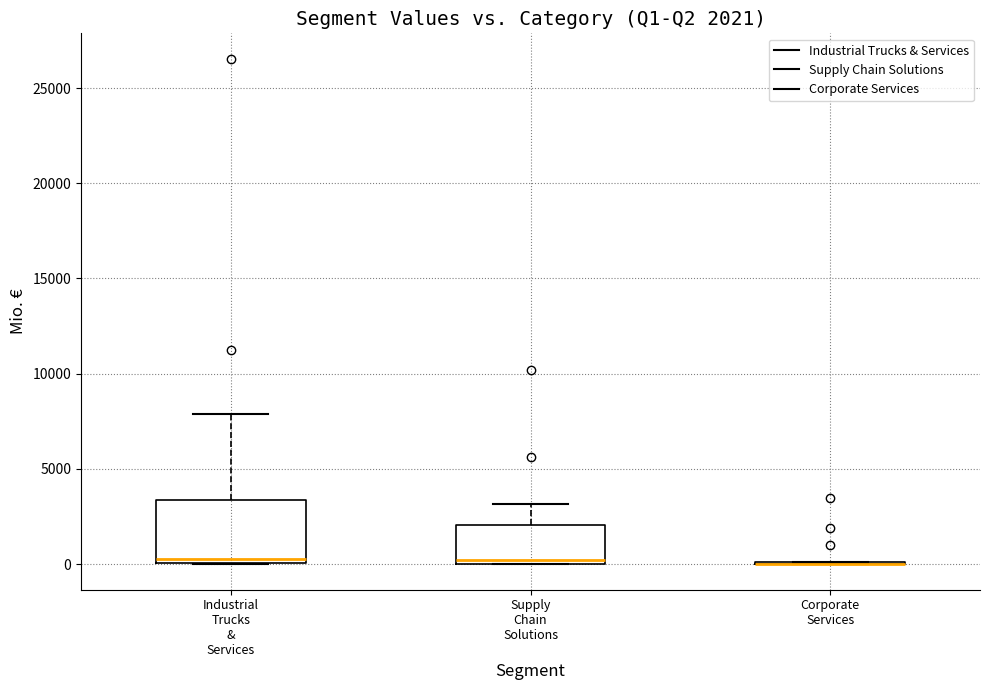

Comparing the boxes themselves (not the whiskers), which one is the tallest?

Industrial Trucks & Services